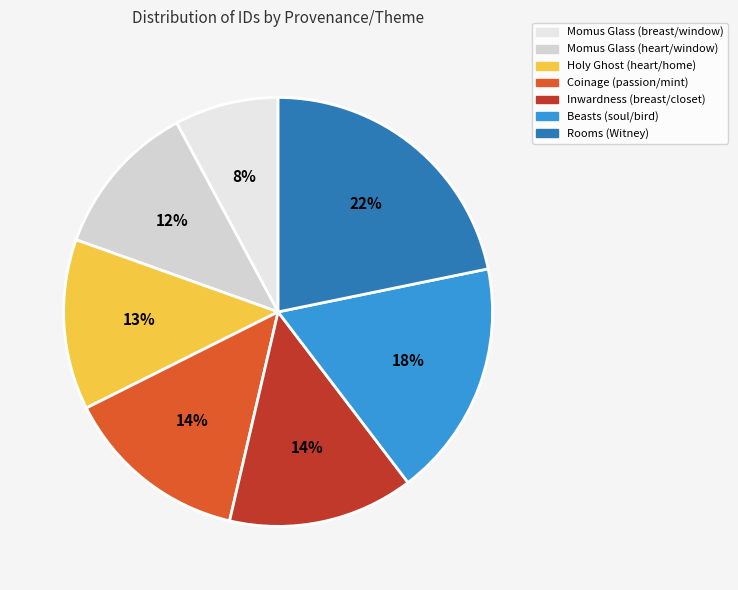

To the nearest percent, what is the average slice percentage?

14%